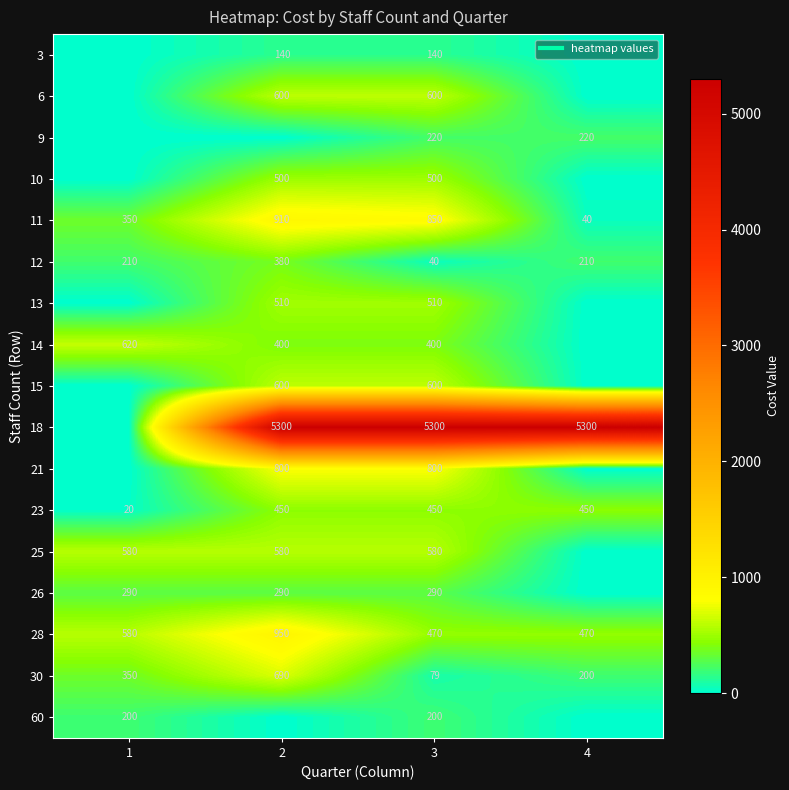

How many values in 18 are above zero?

3